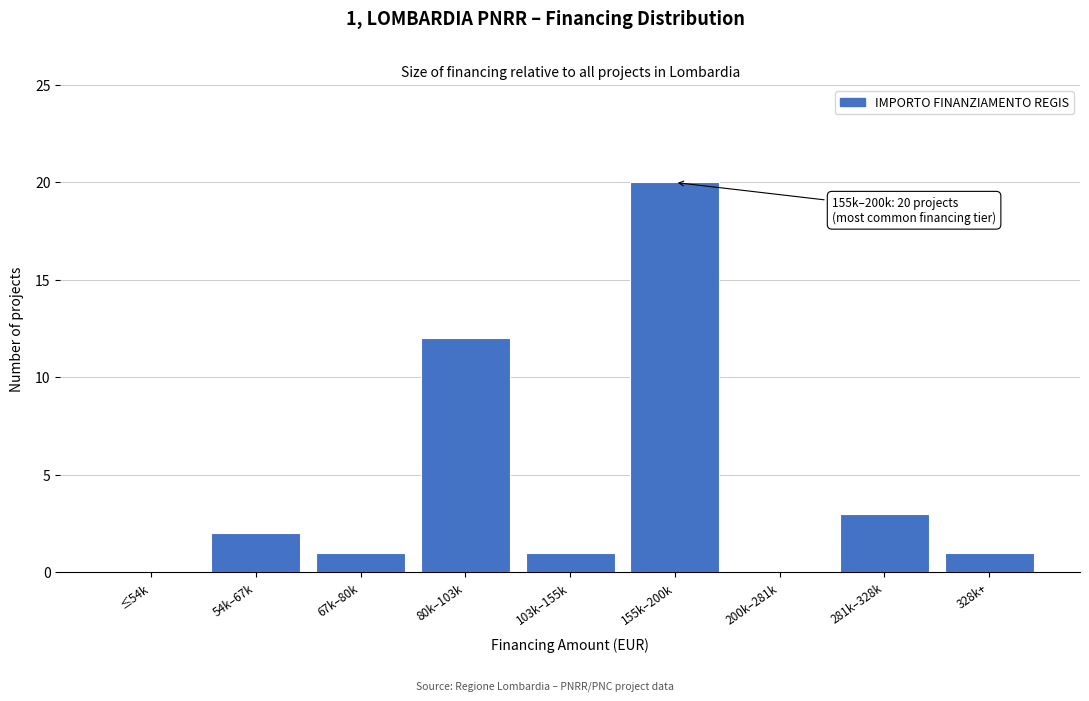

Reading left to right, list all the values displayed in this chart.

≤54k=0	54k–67k=2	67k–80k=1	80k–103k=12	103k–155k=1	155k–200k=20	200k–281k=0	281k–328k=3	328k+=1